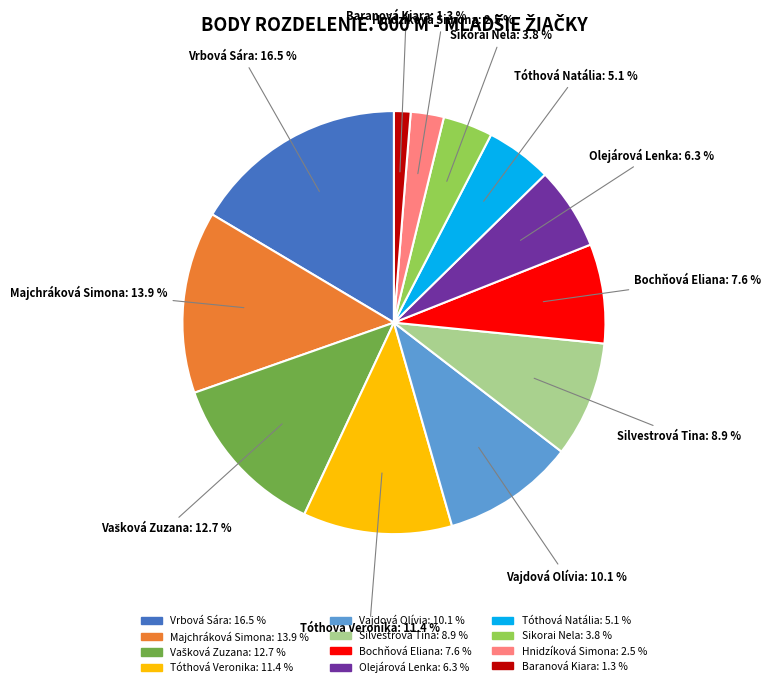

How many segments does this pie chart have?

12